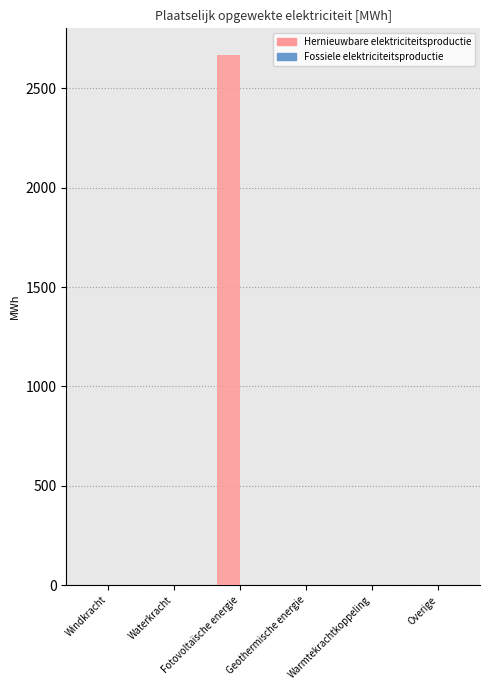

What is the greatest value displayed?

2667.9